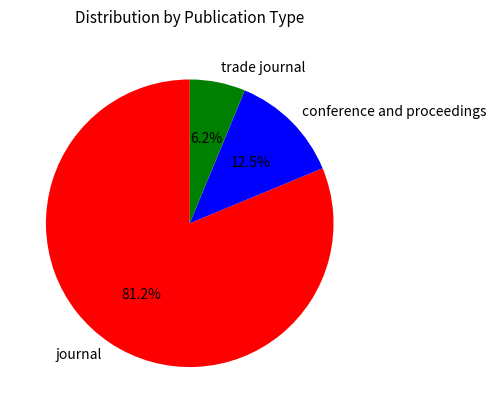

To the nearest percent, what percentage of the pie is journal?

81%